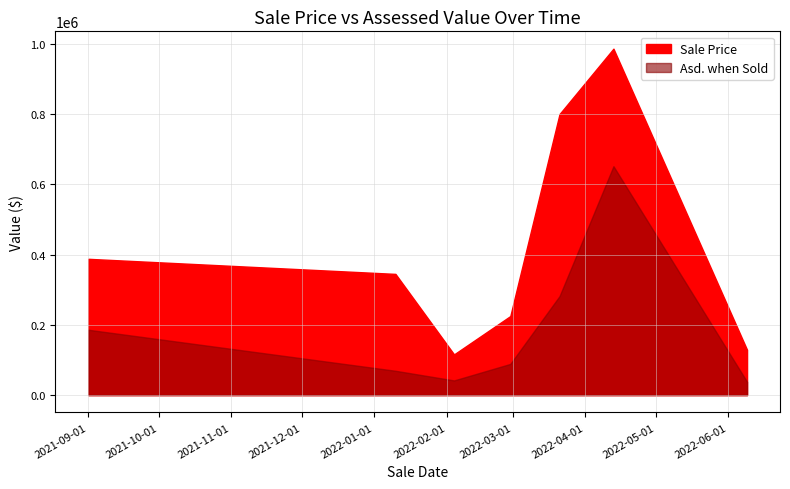

What is the smallest value displayed?

37900